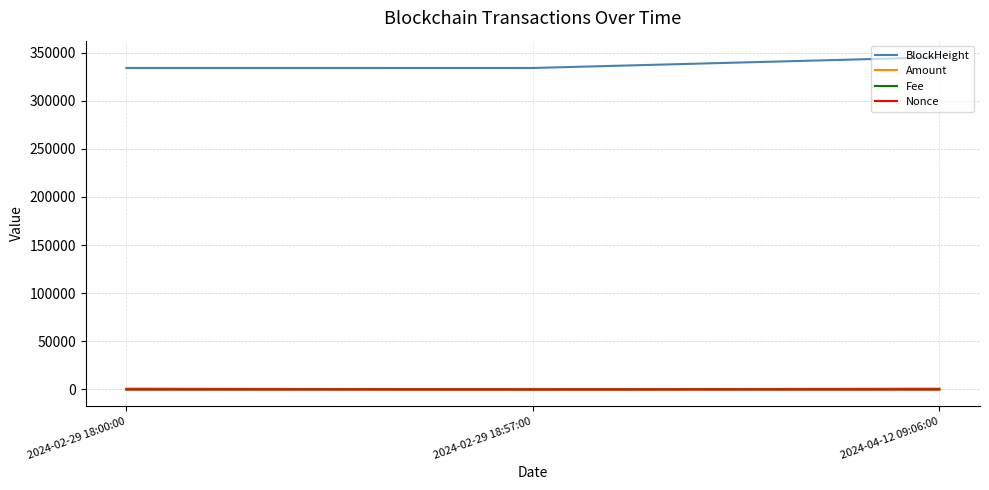

What is the difference between the maximum and minimum values in the Nonce series?

7.0